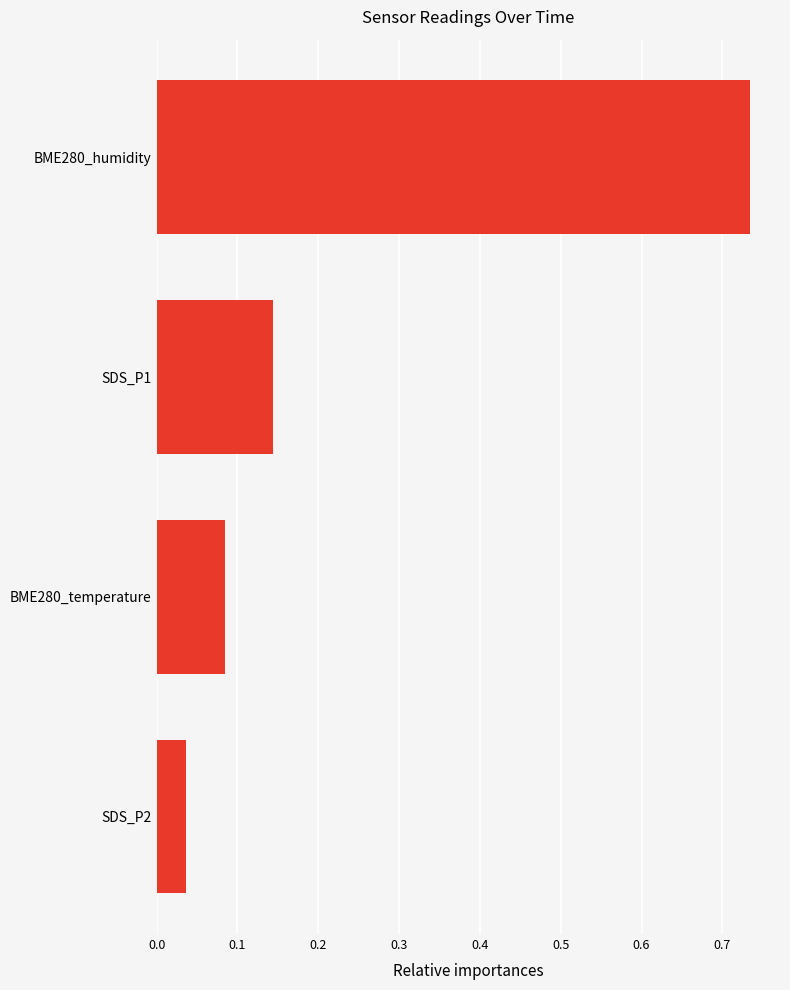

True or false: the data shows 0.0 at BME280_temperature.

False